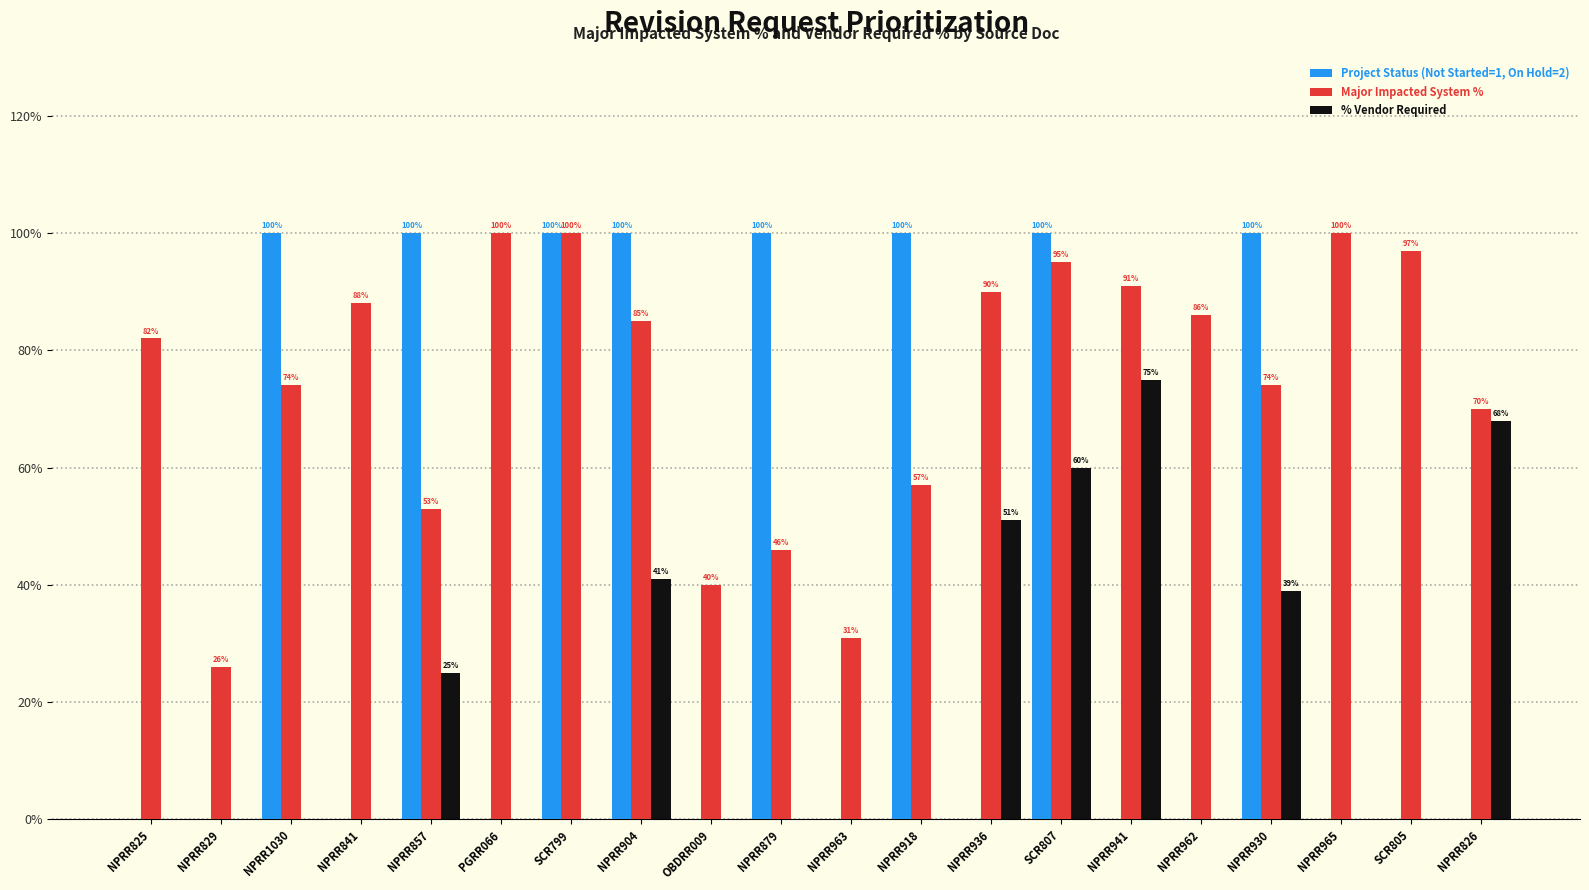

Reading left to right, transcribe all the data shown in this chart.

Project Status (Not Started=1, On Hold=2): NPRR825=0.0	NPRR829=0.0	NPRR1030=100.0	NPRR841=0.0	NPRR857=100.0	PGRR066=0.0	SCR799=100.0	NPRR904=100.0	OBDRR009=0.0	NPRR879=100.0	NPRR963=0.0	NPRR918=100.0	NPRR936=0.0	SCR807=100.0	NPRR941=0.0	NPRR962=0.0	NPRR930=100.0	NPRR965=0.0	SCR805=0.0	NPRR826=0.0
Major Impacted System %: NPRR825=82.0	NPRR829=26.0	NPRR1030=74.0	NPRR841=88.0	NPRR857=53.0	PGRR066=100.0	SCR799=100.0	NPRR904=85.0	OBDRR009=40.0	NPRR879=46.0	NPRR963=31.0	NPRR918=57.0	NPRR936=90.0	SCR807=95.0	NPRR941=91.0	NPRR962=86.0	NPRR930=74.0	NPRR965=100.0	SCR805=97.0	NPRR826=70.0
% Vendor Required: NPRR825=0.0	NPRR829=0.0	NPRR1030=0.0	NPRR841=0.0	NPRR857=25.0	PGRR066=0.0	SCR799=0.0	NPRR904=41.0	OBDRR009=0.0	NPRR879=0.0	NPRR963=0.0	NPRR918=0.0	NPRR936=51.0	SCR807=60.0	NPRR941=75.0	NPRR962=0.0	NPRR930=39.0	NPRR965=0.0	SCR805=0.0	NPRR826=68.0